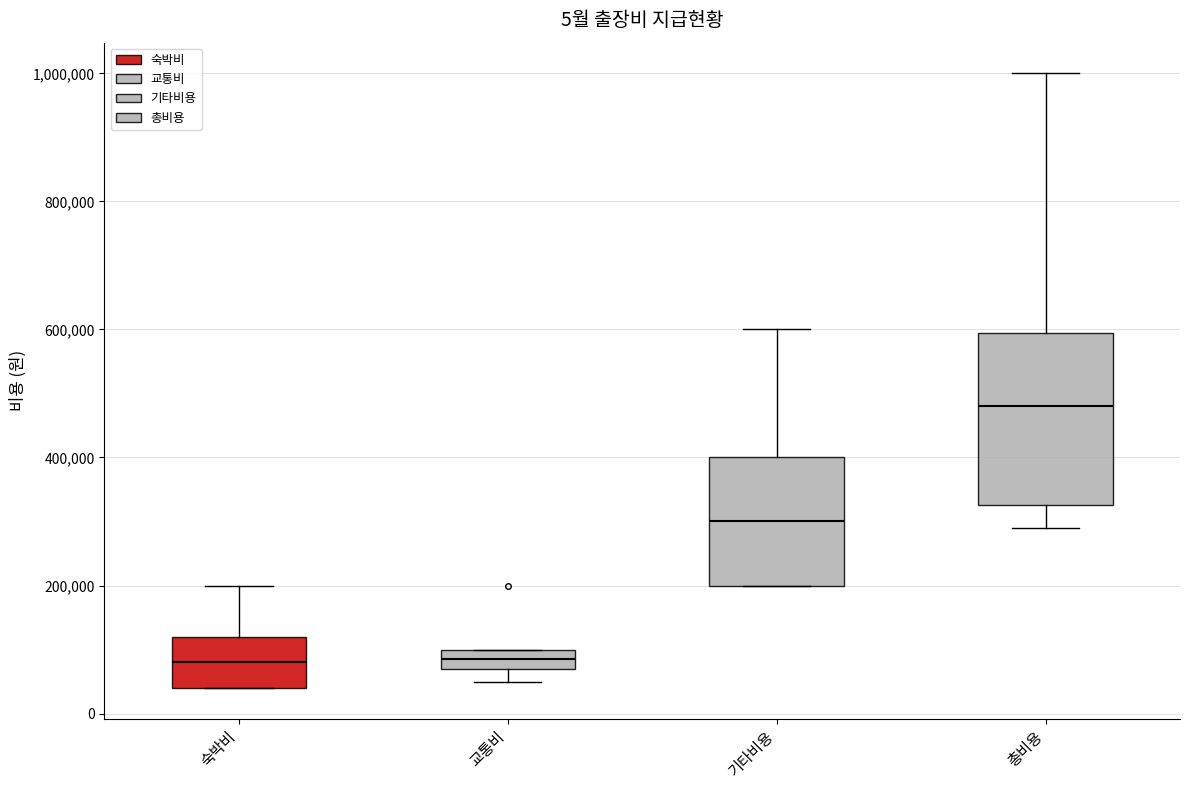

Comparing the boxes themselves (not the whiskers), which one is the tallest?

총비용